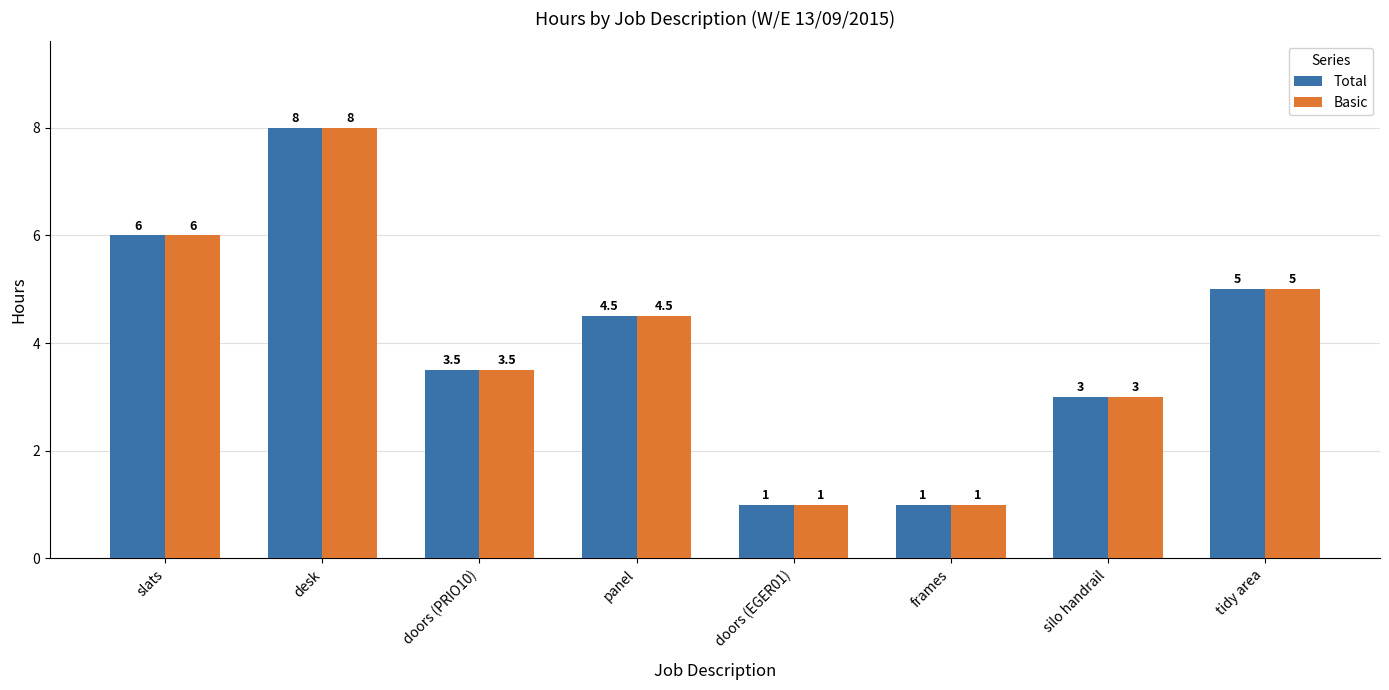

At which label is Basic closest to 4?

doors (PRIO10)